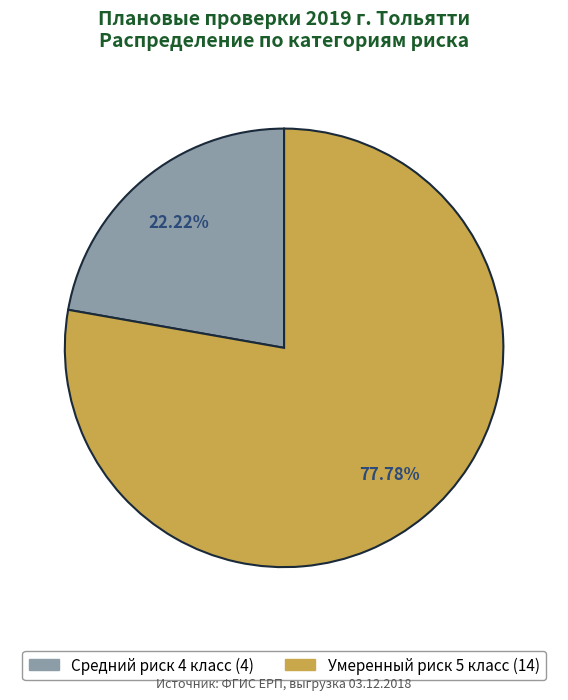

Count the number of slices in the pie.

2